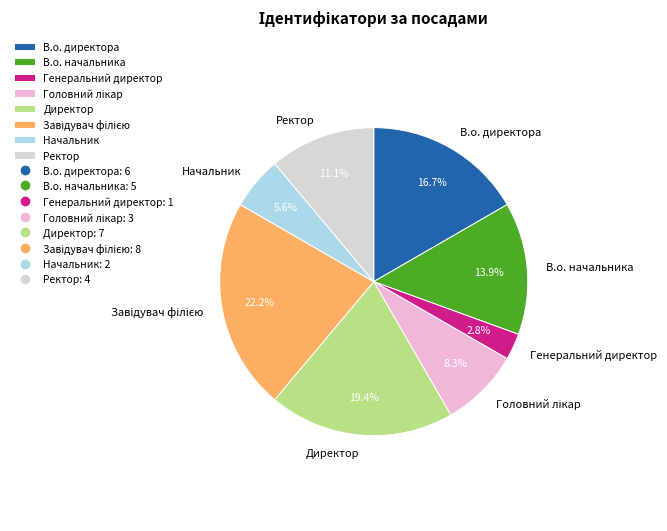

Does Генеральний директор represent more than half of the total?

No